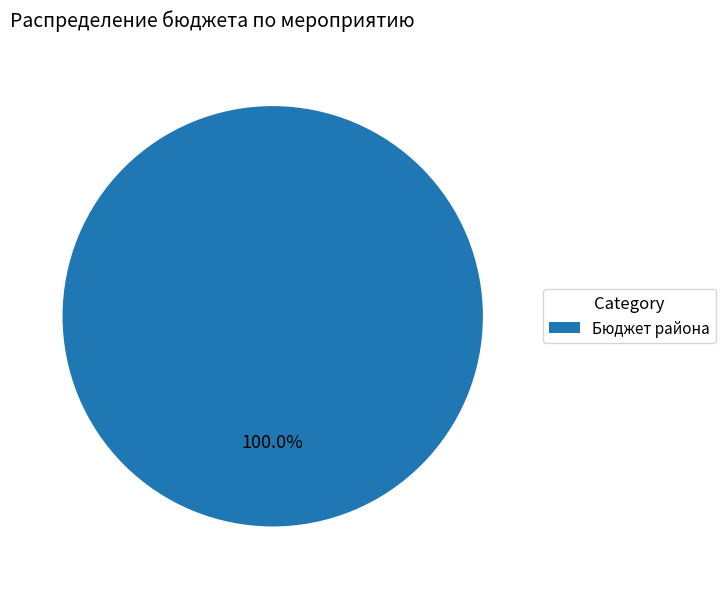

Rank the categories by value from highest to lowest.

Бюджет района